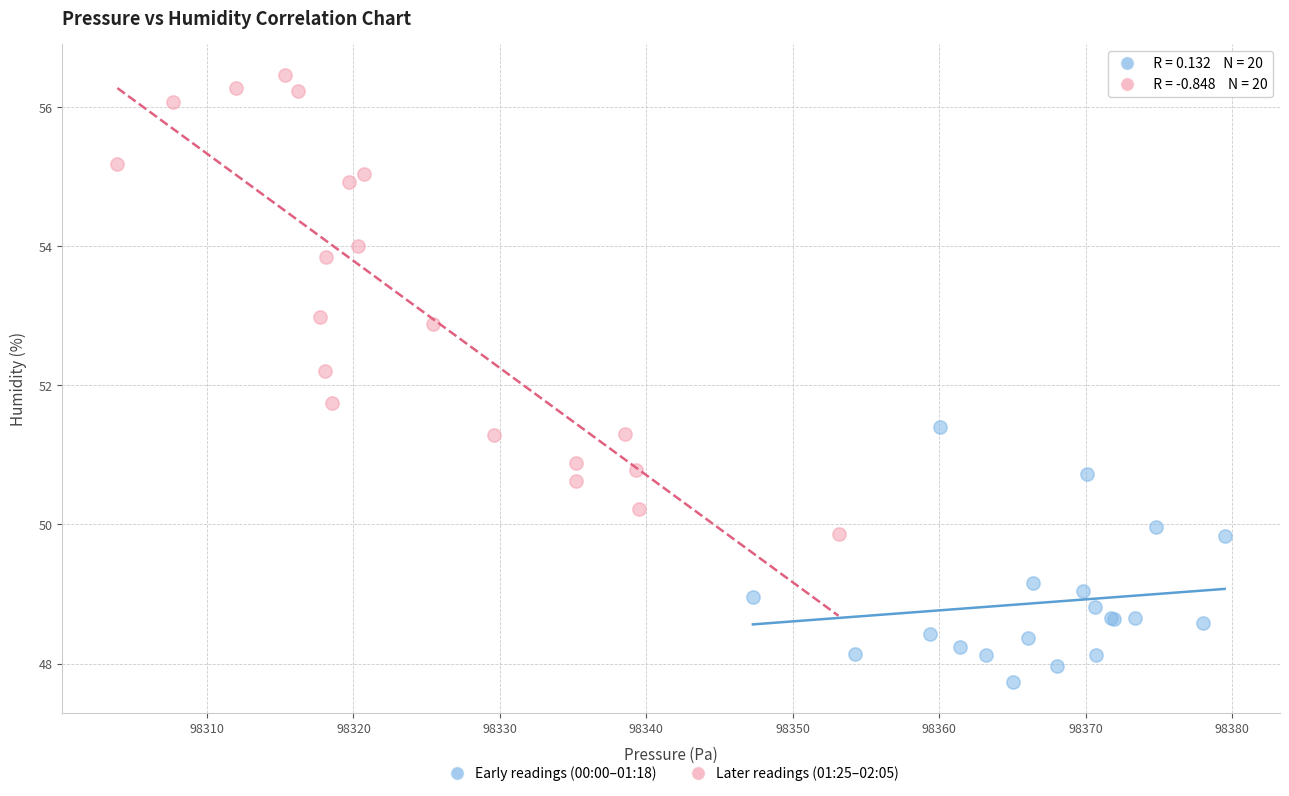

Which series contains the highest Y value?

Later readings (01:25–02:05)